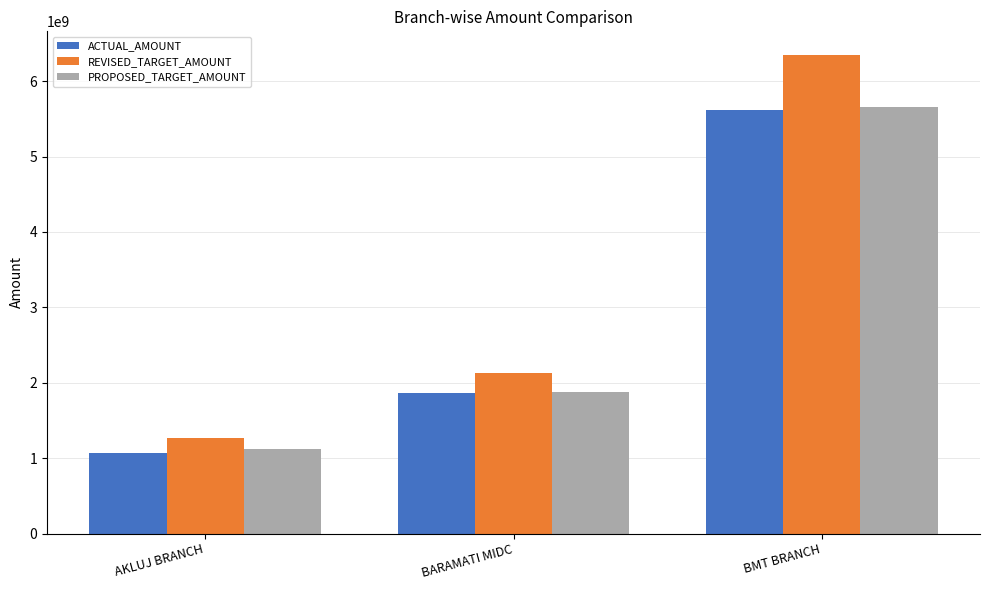

Where is ACTUAL_AMOUNT nearest to the value 3347516999?

BARAMATI MIDC